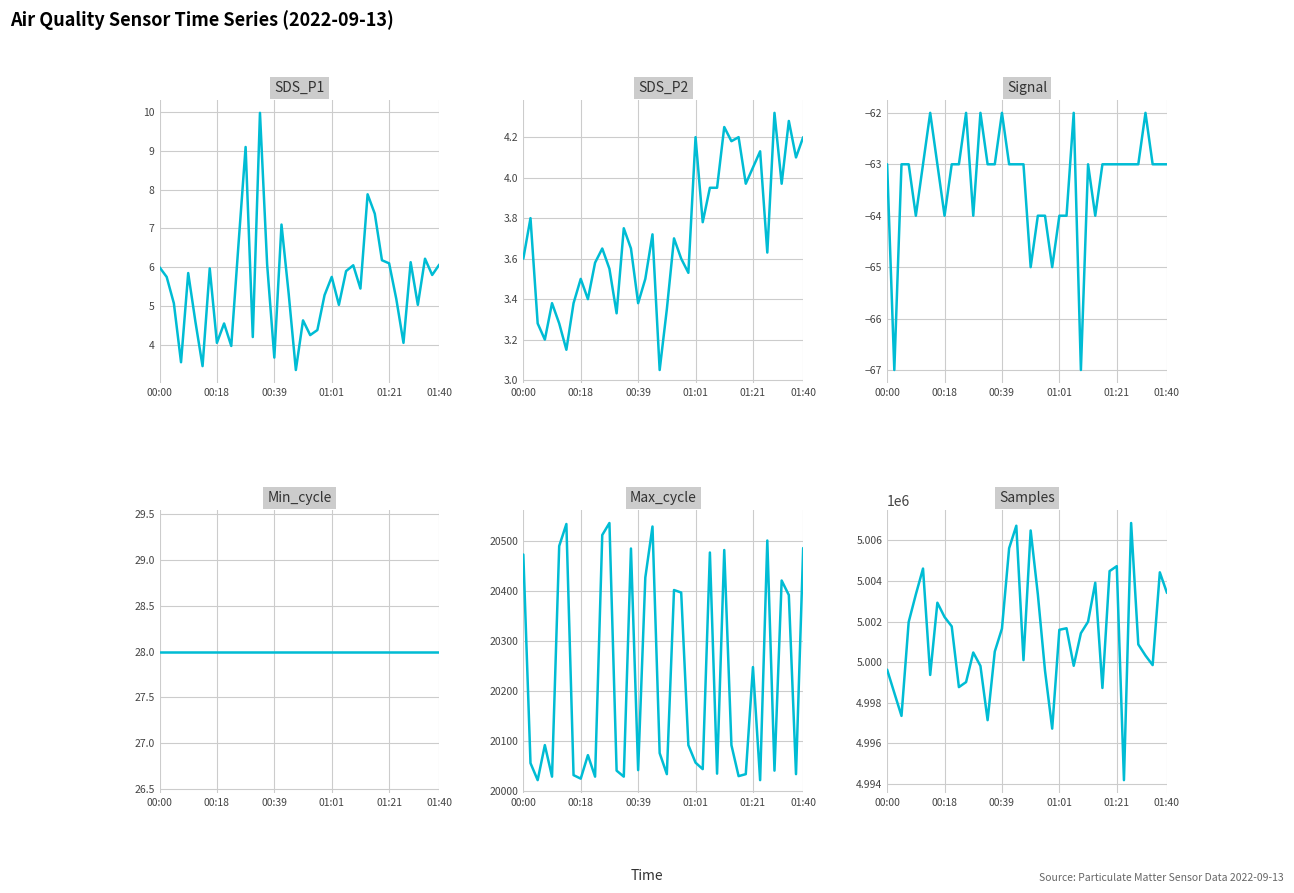

At which label is Min_cycle closest to 28?

00:00